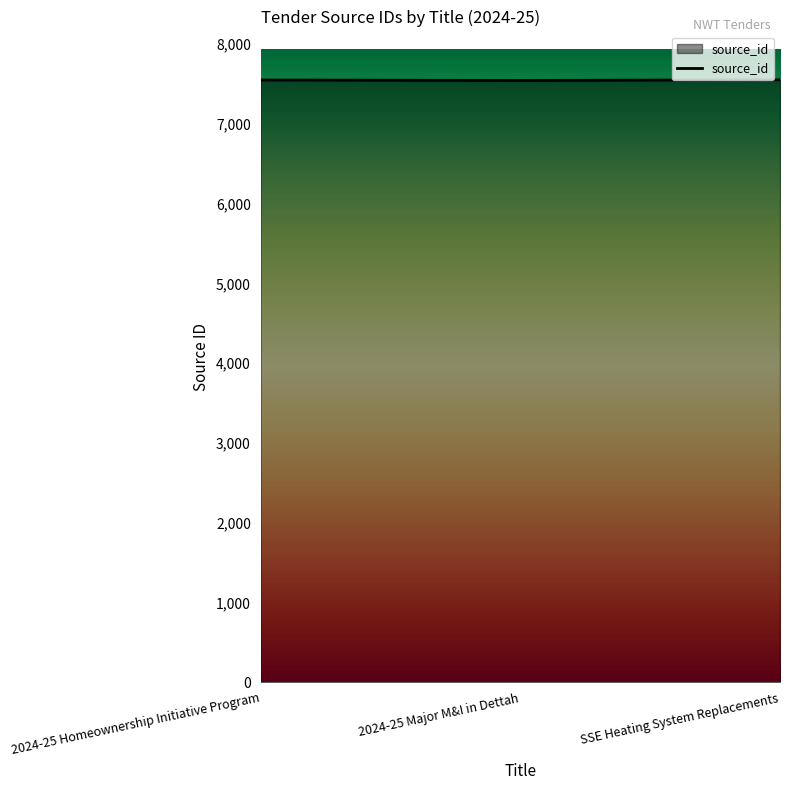

The value at 2024-25 Major M&I in Dettah is 12268. True or false?

False